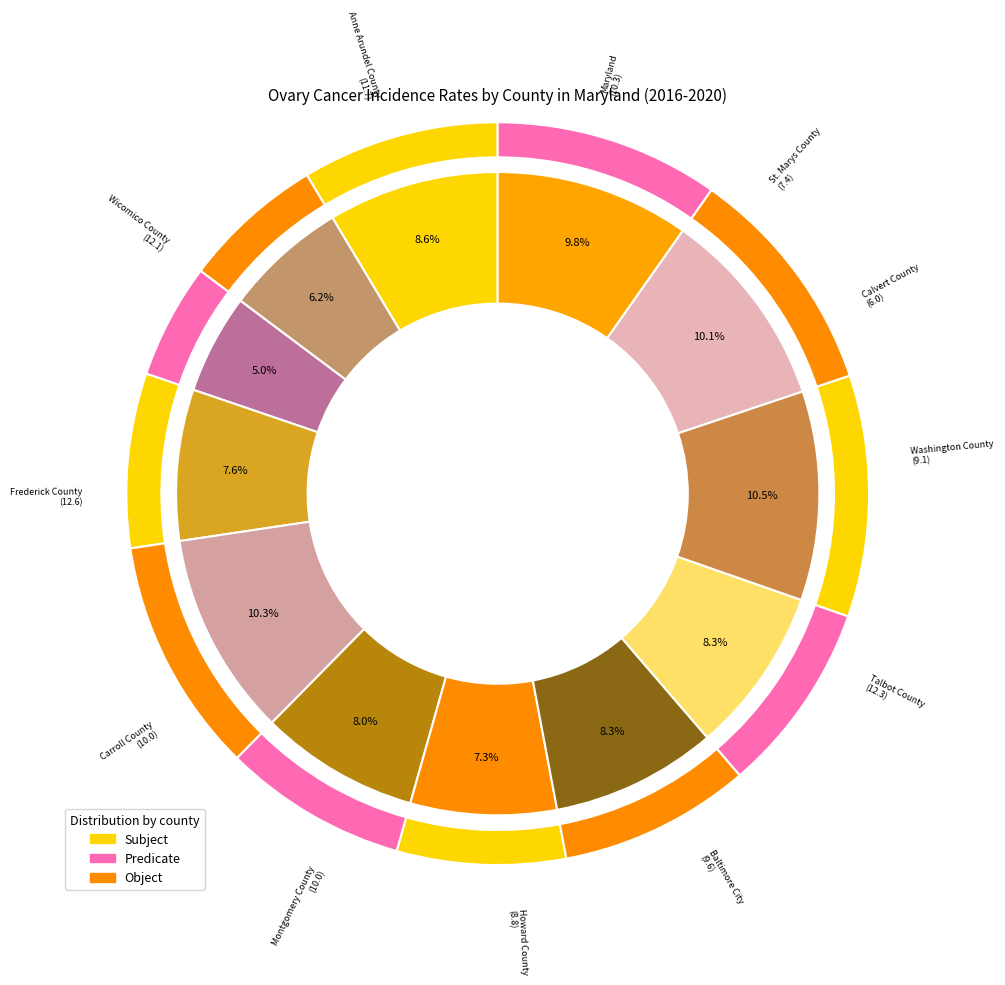

Rank the categories by value from lowest to highest.

Calvert County, St. Marys County, Howard County, Washington County, Baltimore City, Montgomery County, Carroll County, Maryland, Anne Arundel County, Wicomico County, Talbot County, Frederick County